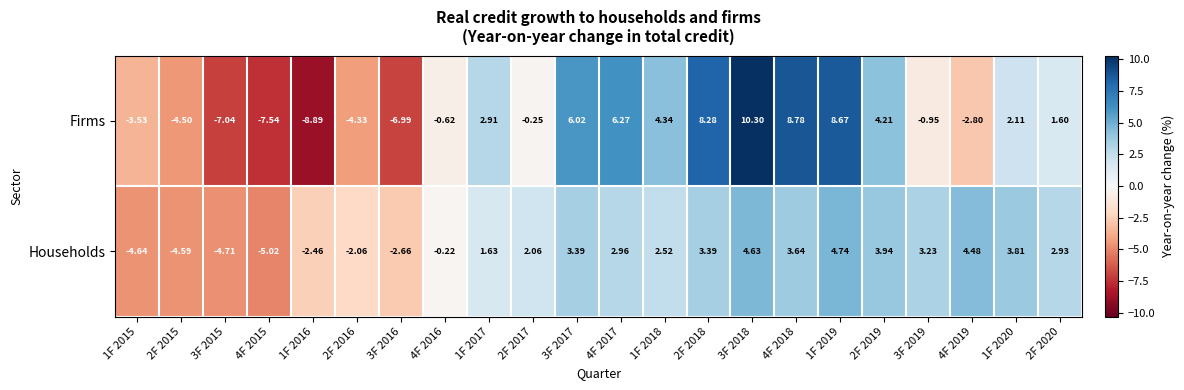

Which series has the largest total across all categories?

Households